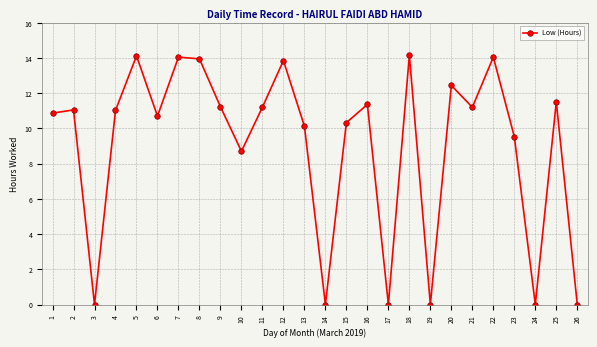

The value at 4 is 17.5. True or false?

False